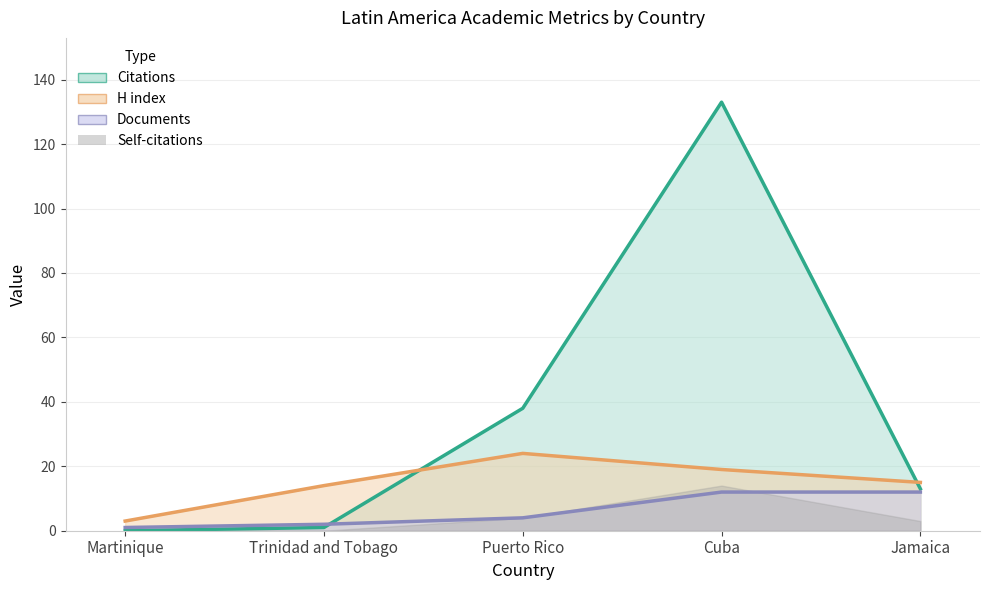

Does the chart display data point markers on the line(s)?

No